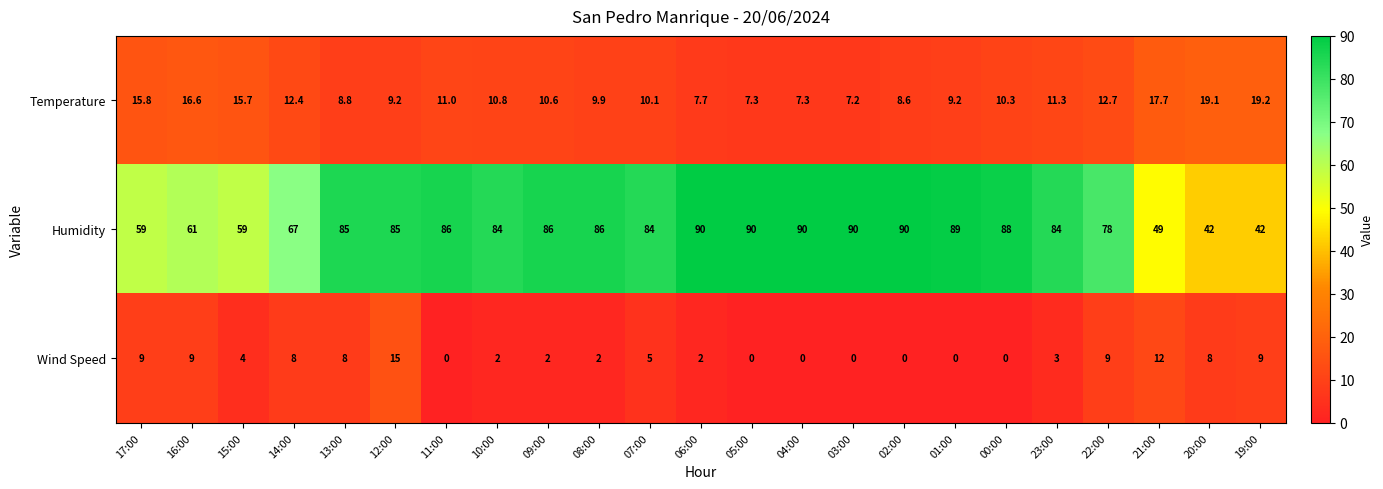

List the series in order of their peak value, lowest first.

Wind Speed, Temperature, Humidity